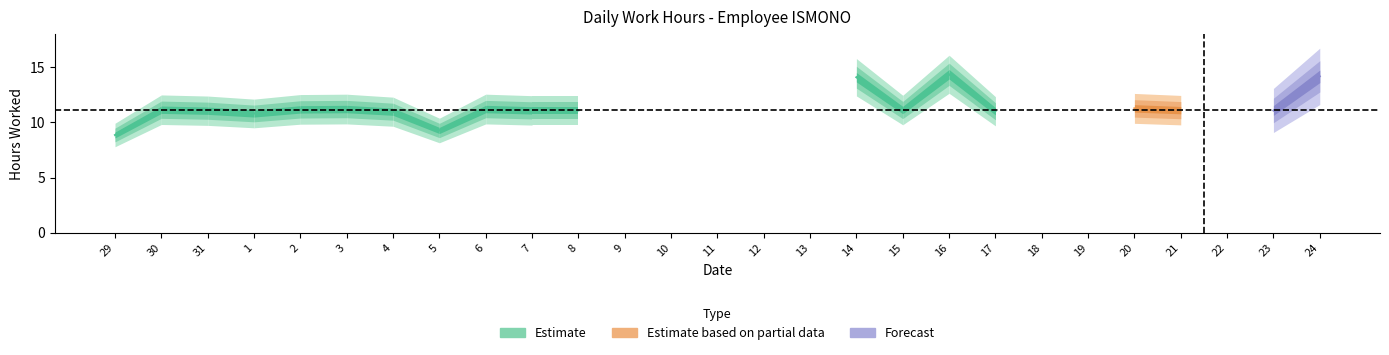

Between 6 and 21, which is larger?

6